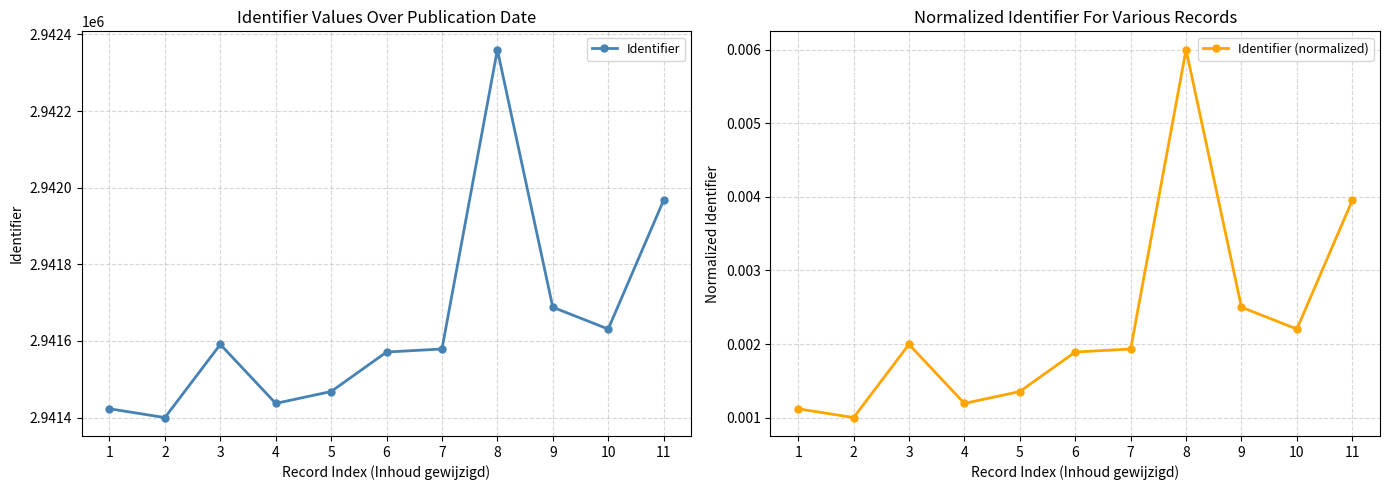

How many interior local valleys does the Identifier series have?

3